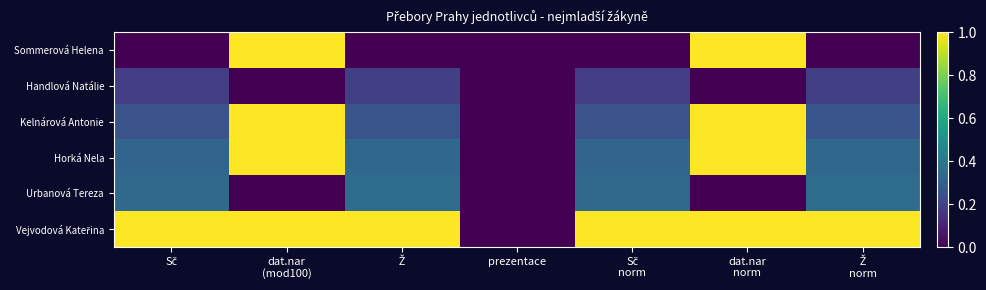

At Ž, list the series in order from largest to smallest.

Vejvodová Kateřina, Urbanová Tereza, Horká Nela, Kelnárová Antonie, Handlová Natálie, Sommerová Helena